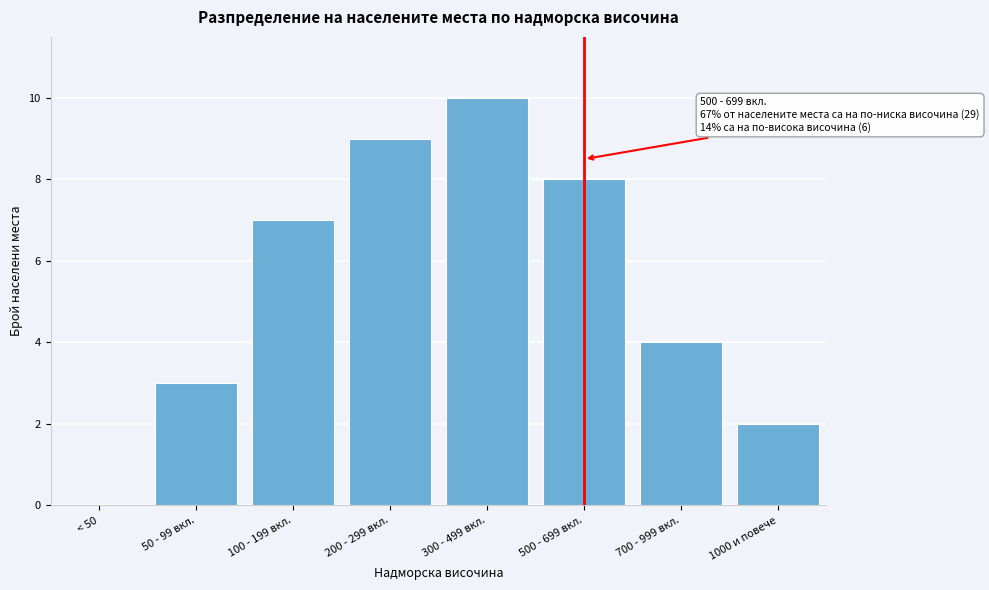

Reading left to right, transcribe all the data shown in this chart.

< 50=0	50 - 99 вкл.=3	100 - 199 вкл.=7	200 - 299 вкл.=9	300 - 499 вкл.=10	500 - 699 вкл.=8	700 - 999 вкл.=4	1000 и повече=2